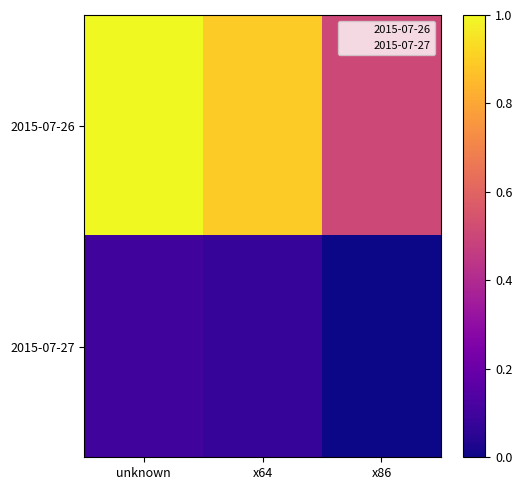

Count the number of categories in the chart.

3